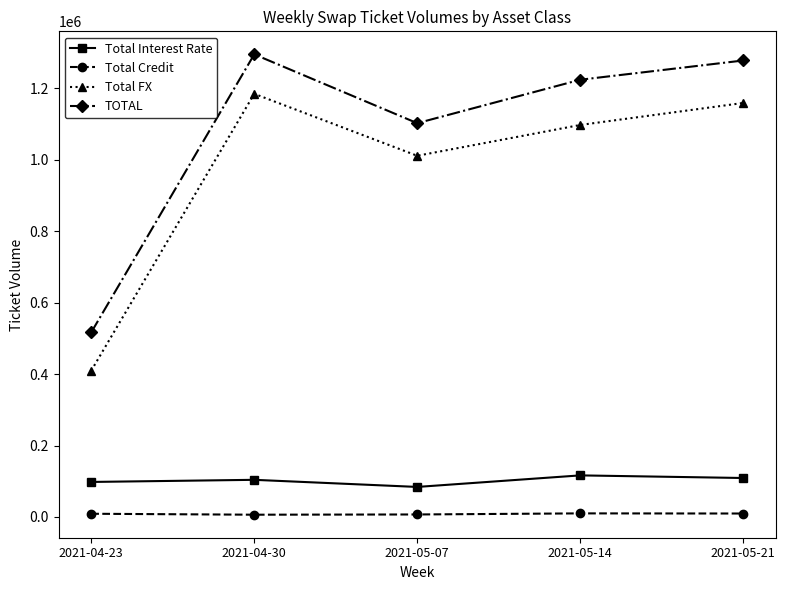

What is the difference between the TOTAL values at 2021-04-23 and 2021-04-30?

778237